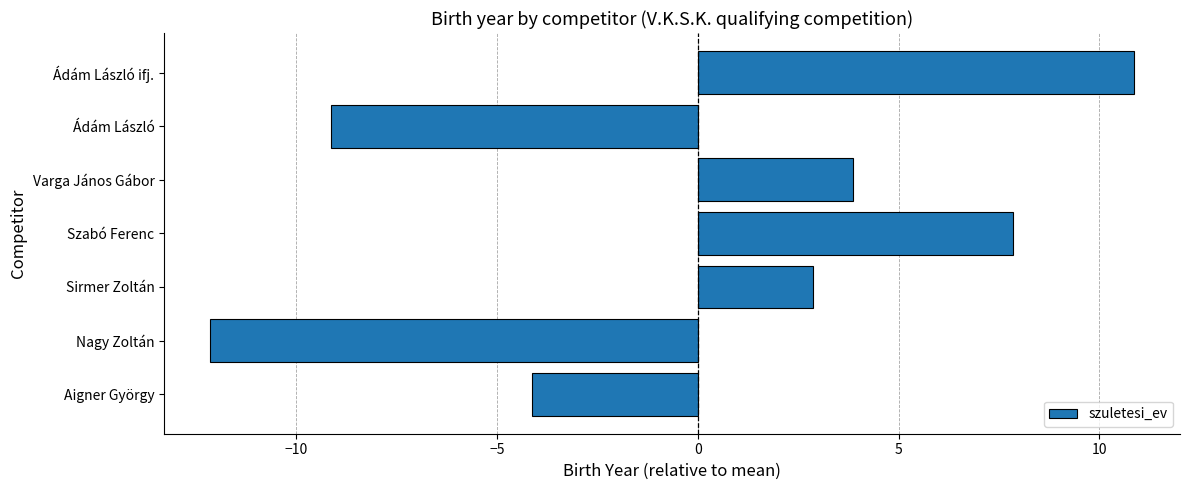

How many data points are less than 2?

3